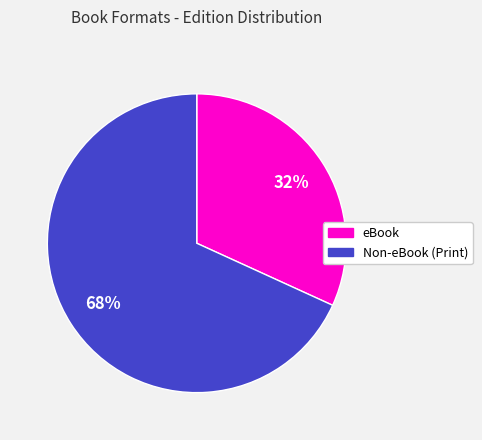

To the nearest percent, what is the difference between the largest and smallest slice percentages?

36%